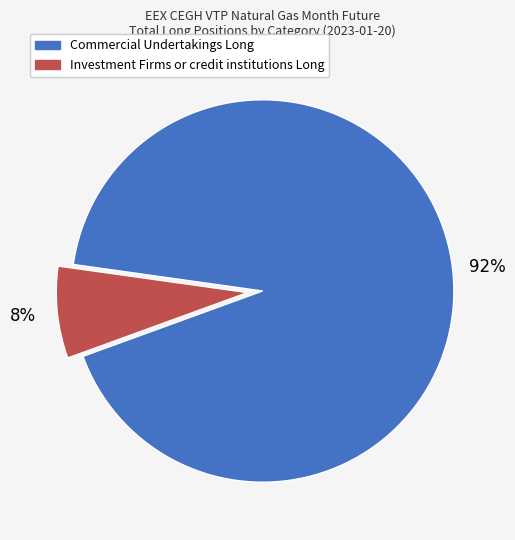

Combined, do Commercial Undertakings Long and Investment Firms or credit institutions Long account for over 50%?

Yes